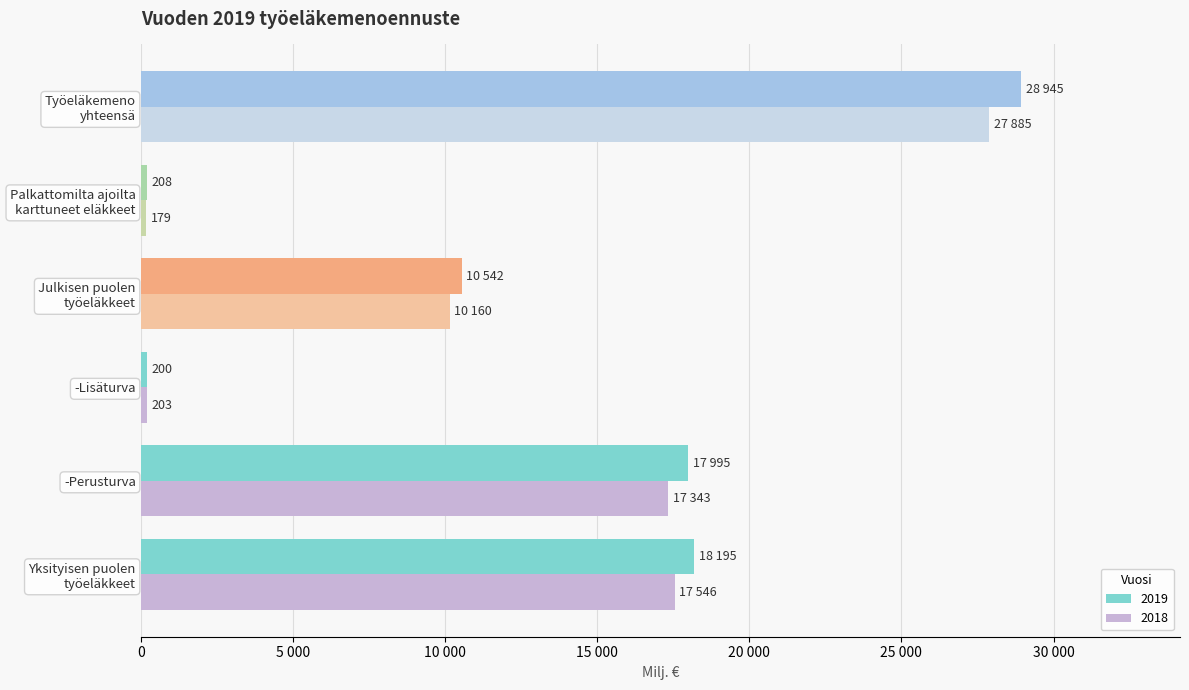

Rank the series at Palkattomilta ajoilta
karttuneet eläkkeet from highest to lowest value.

2019, 2018